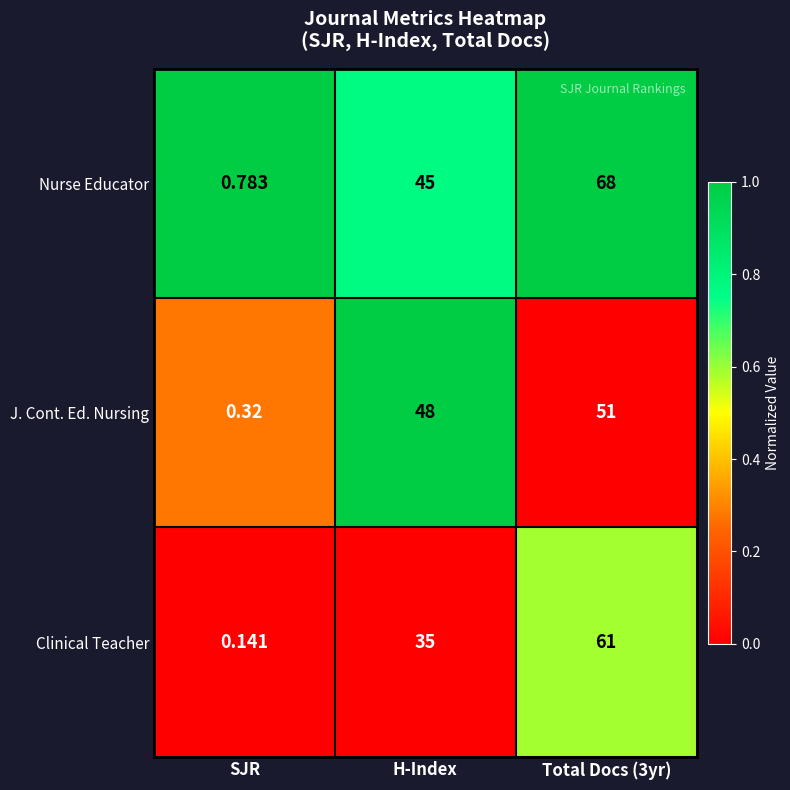

Which category has the lowest value in the Nurse Educator series?

SJR